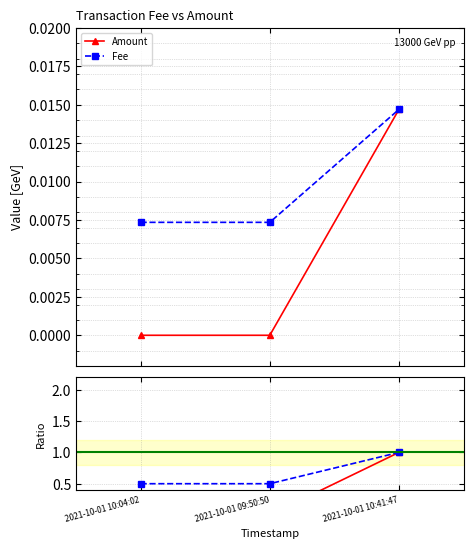

What are all the series names shown in the legend?

Amount, Fee